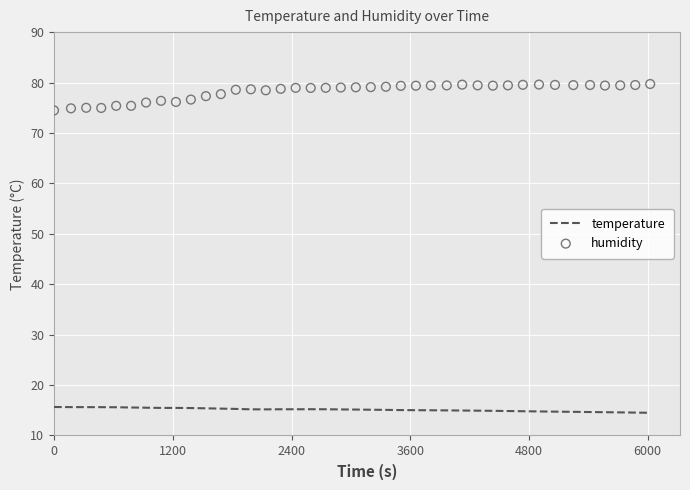

What are all the series names shown in the legend?

temperature, humidity